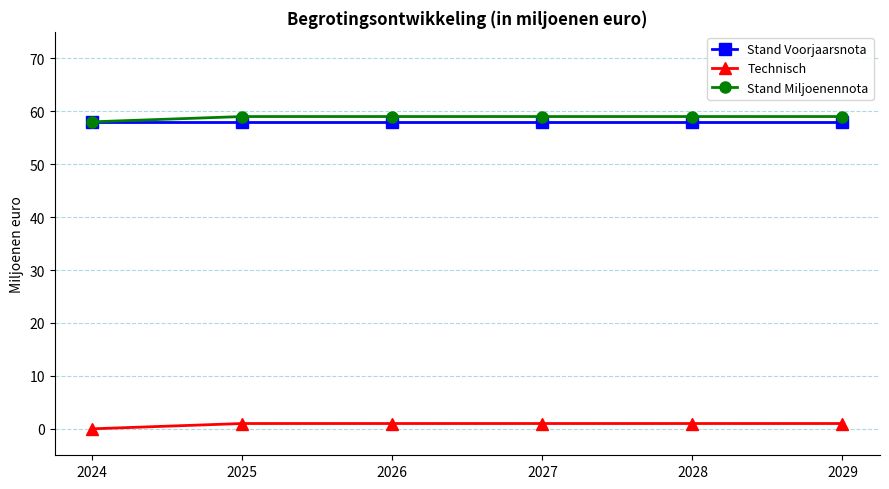

Is the value of Technisch at 2024 greater than the value of Stand Voorjaarsnota at 2025?

No